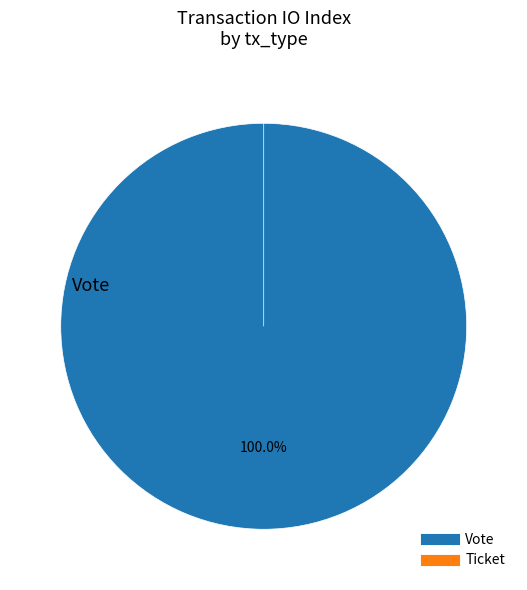

Between Vote and Ticket, which is larger?

Vote